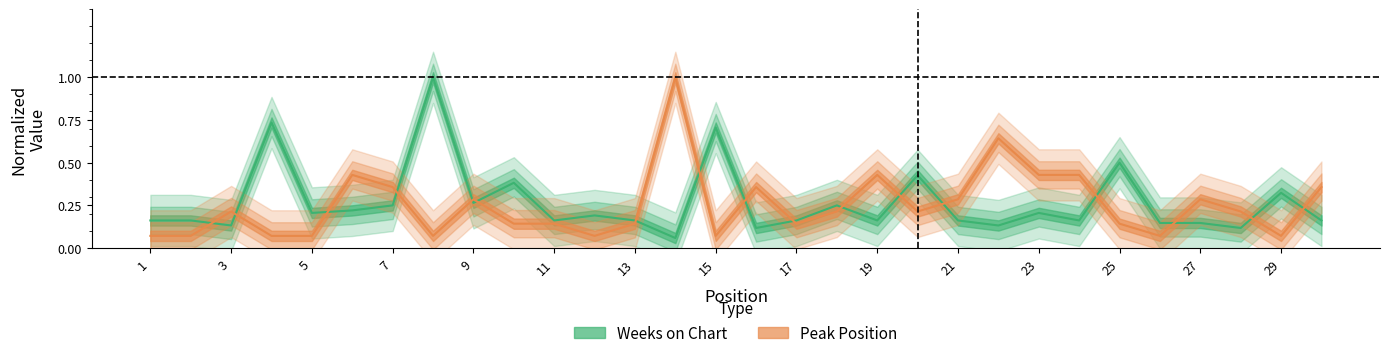

List the labels in order of Peak Position value, largest first.

14, 22, 6, 19, 23, 24, 7, 16, 30, 9, 21, 27, 3, 18, 20, 28, 10, 11, 13, 17, 25, 1, 2, 4, 5, 8, 12, 15, 26, 29